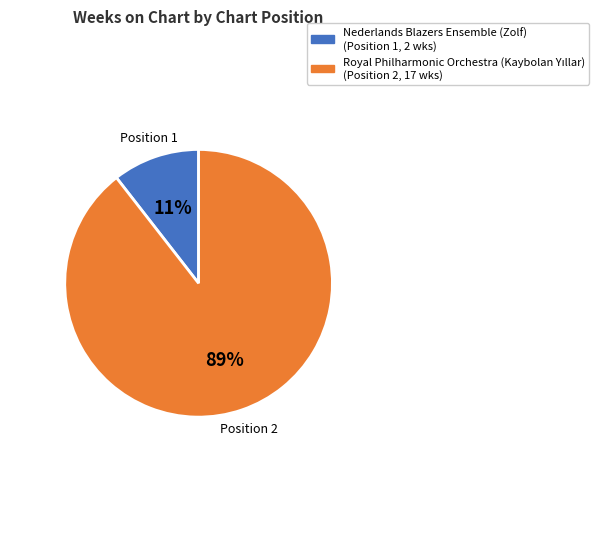

How many slices are in this pie chart?

2